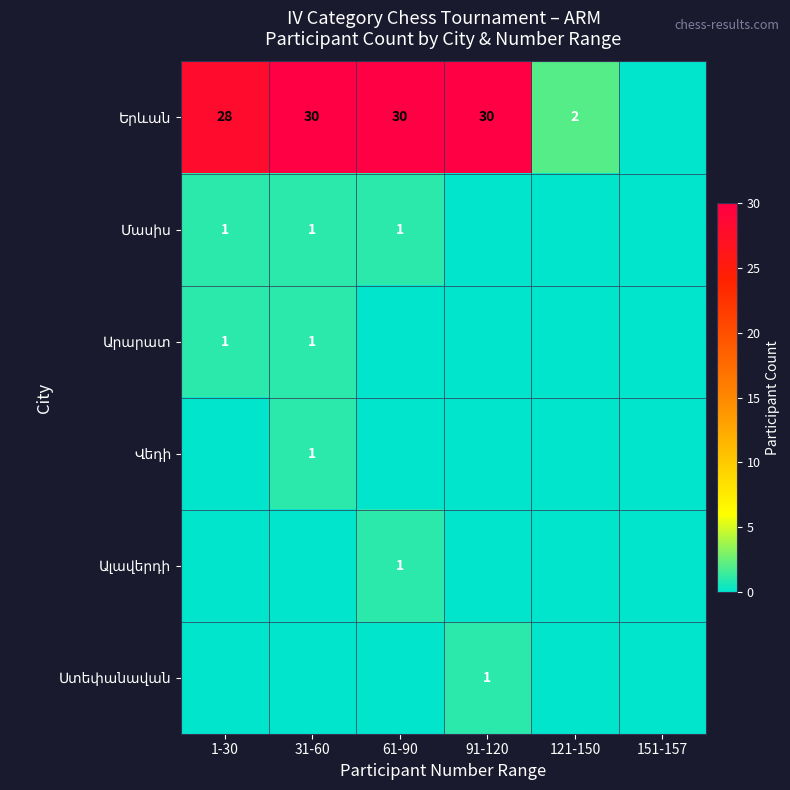

How many values in Մասիս are above zero?

3